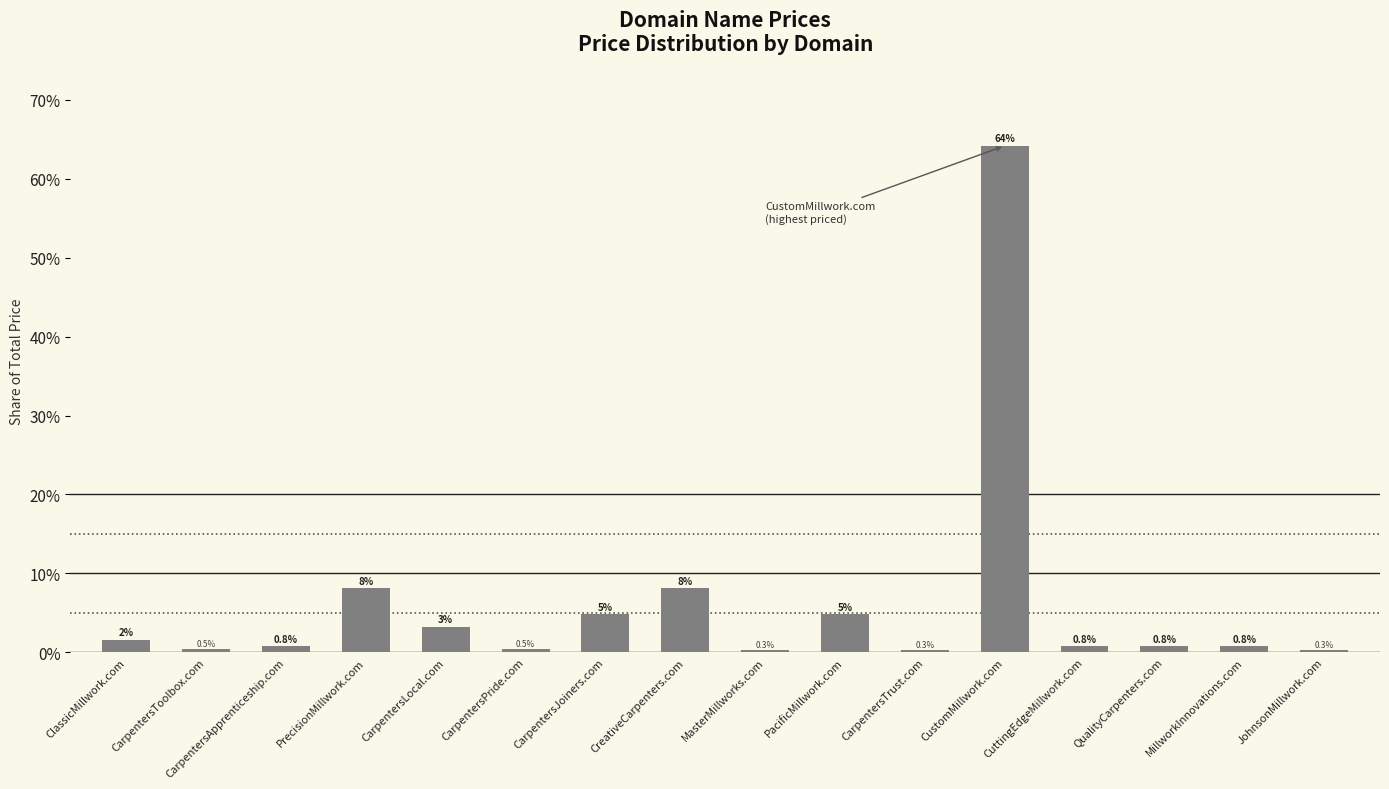

Is it true that the value at CarpentersApprenticeship.com is 0.8?

True